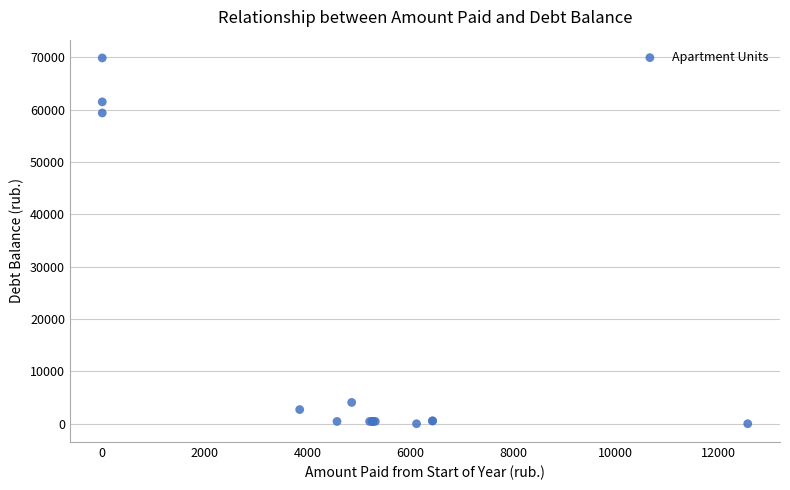

What Y value in the scatter plot is closest to 34952?

59390.9